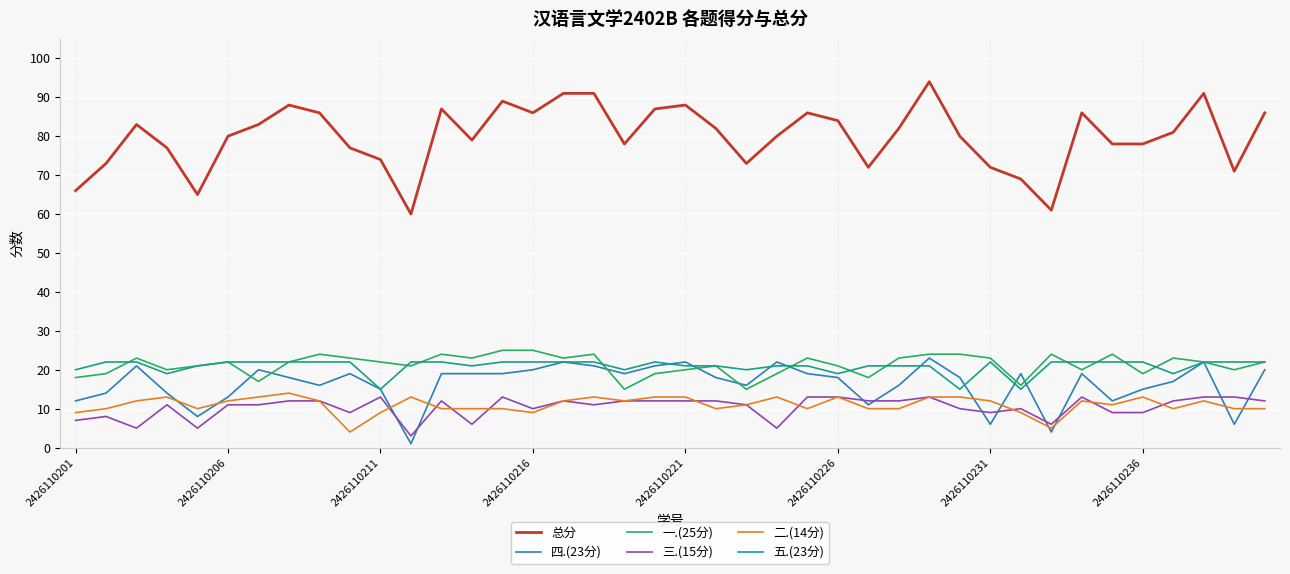

True or false: 一.(25分) and 总分 cross at least once.

False